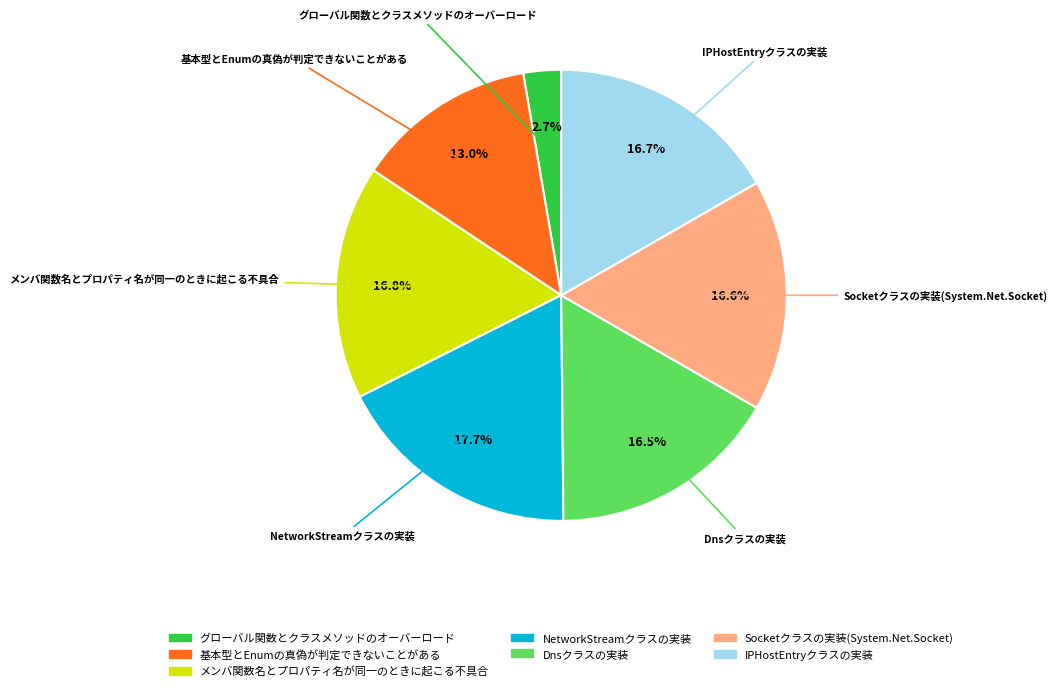

Does IPHostEntryクラスの実装 account for over 50% of the chart?

No